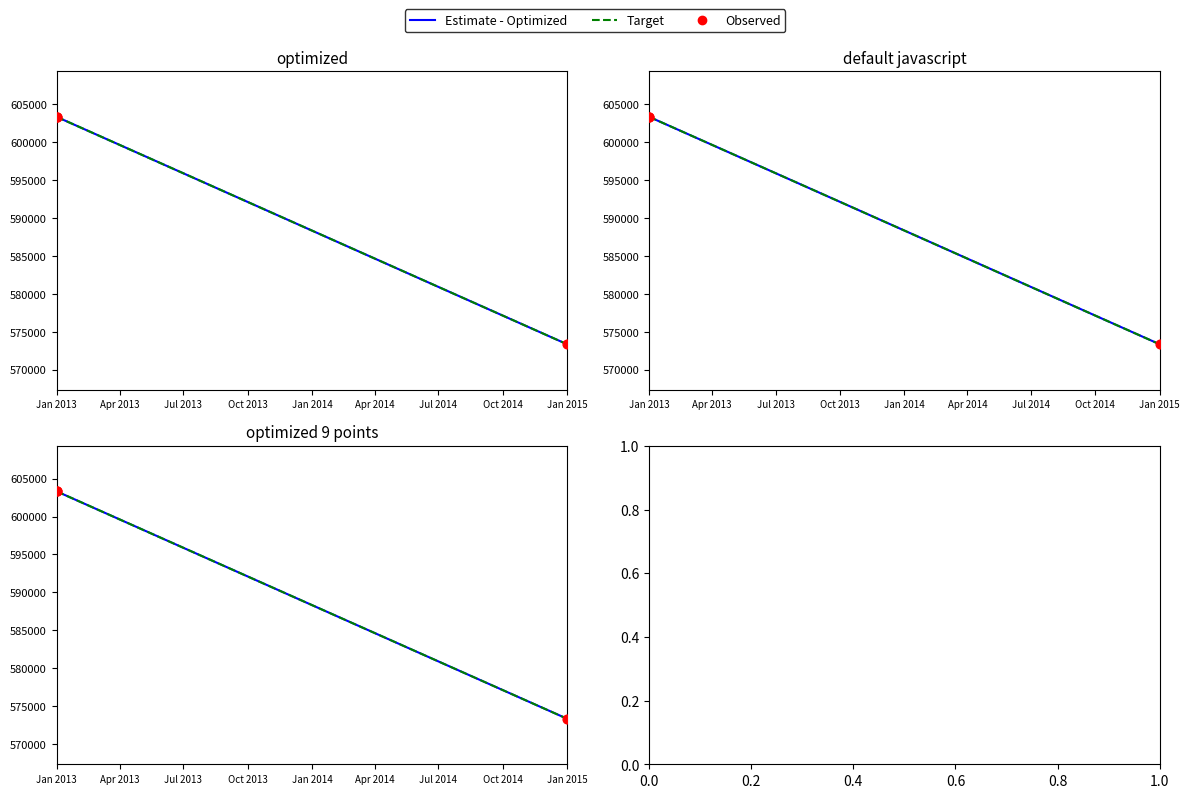

Which series contains the lowest Y value?

Estimate - Optimized